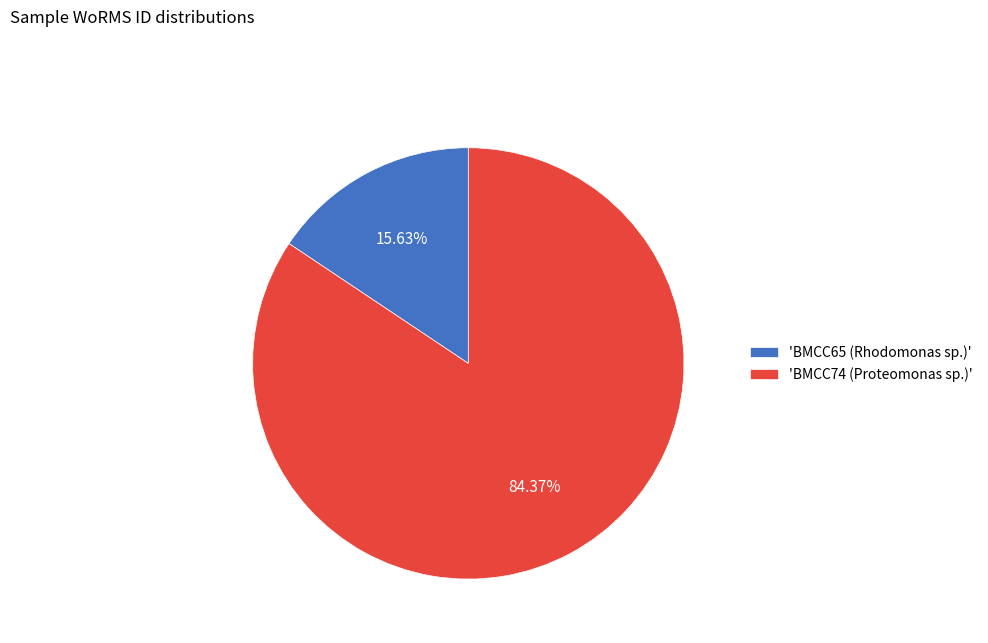

Is there any slice that represents more than half of the pie?

Yes